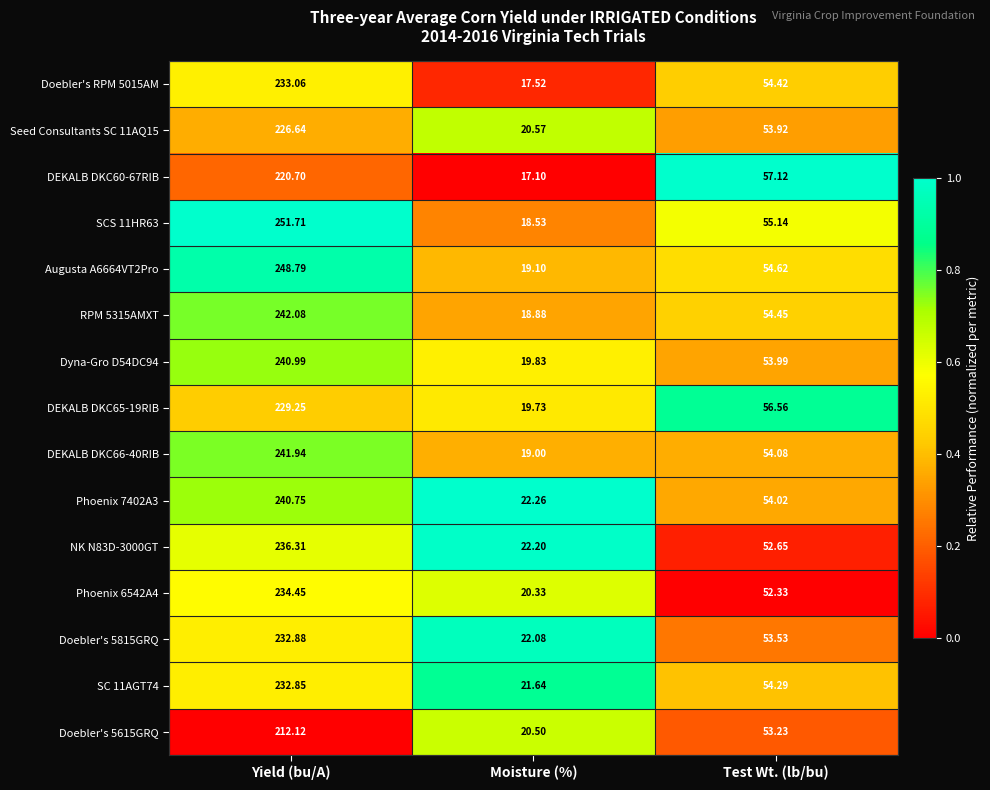

Where does the Phoenix 7402A3 series first go above 54?

Yield (bu/A)